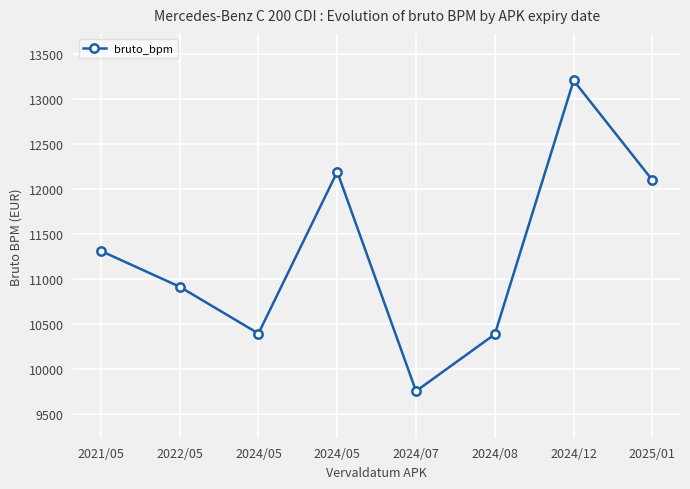

Does the chart display data point markers on the line(s)?

Yes